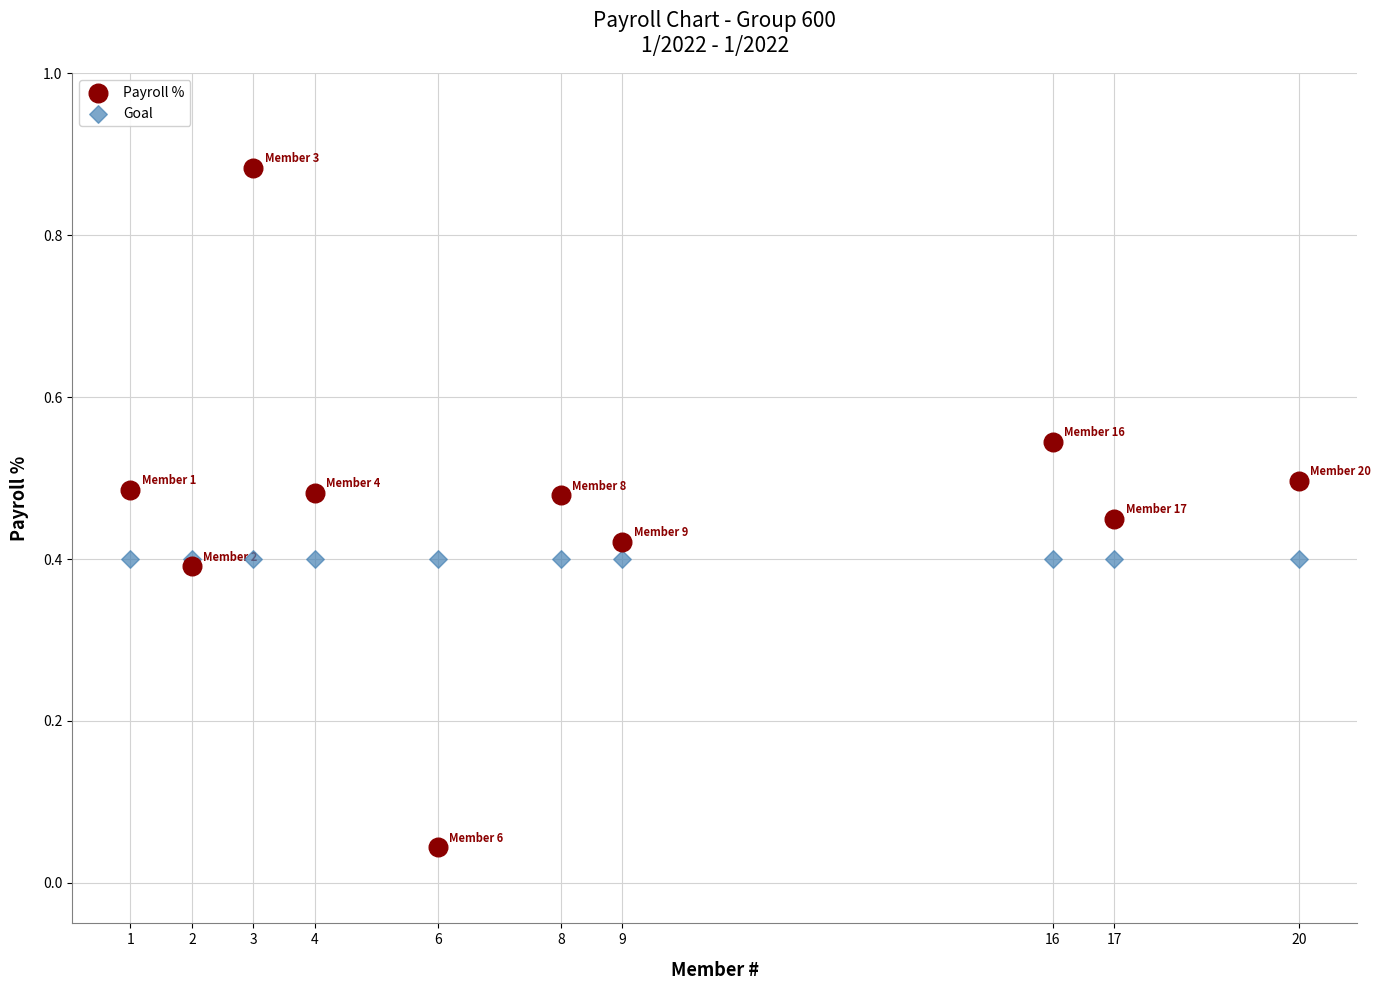

Which series contains the lowest Y value?

Payroll %